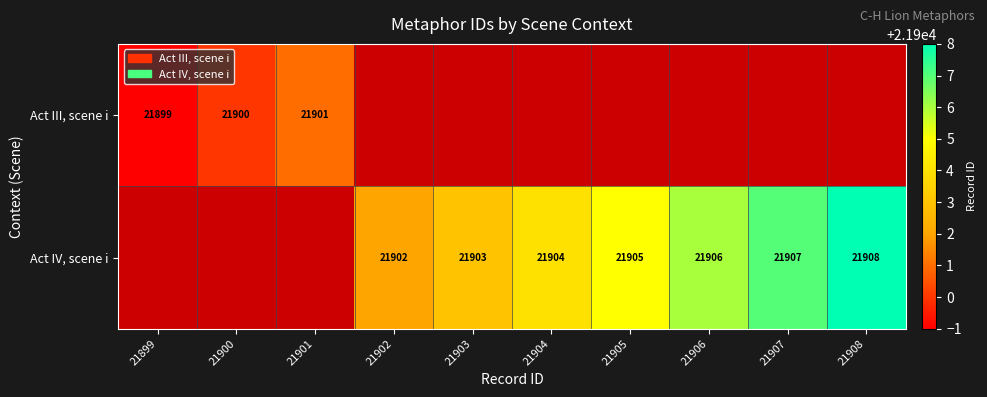

What is the sum of the Act IV, scene i values at 21903 and 21906?

43809